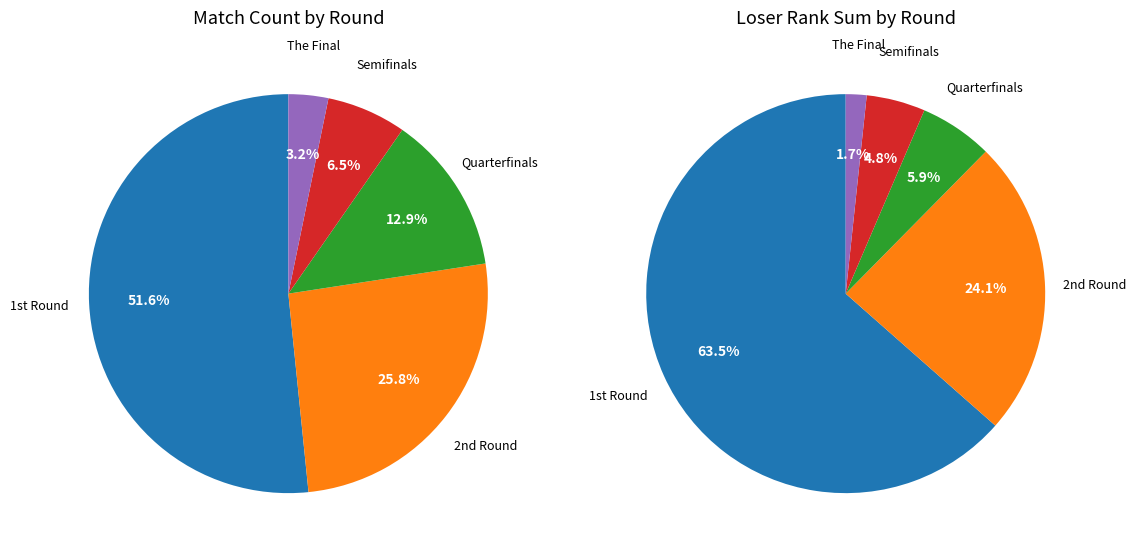

Which category has the smallest portion of the pie?

The Final